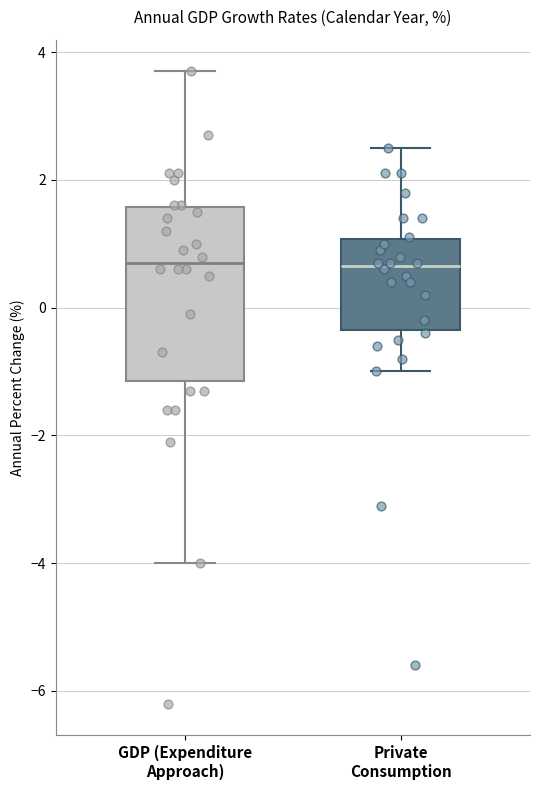

Comparing the boxes themselves (not the whiskers), which one is the tallest?

GDP (Expenditure Approach)